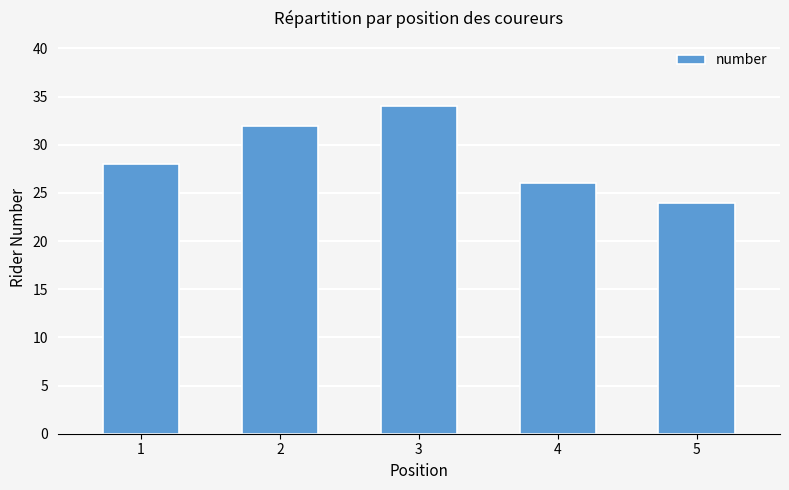

Reading right to left, transcribe all the data shown in this chart.

24	26	34	32	28